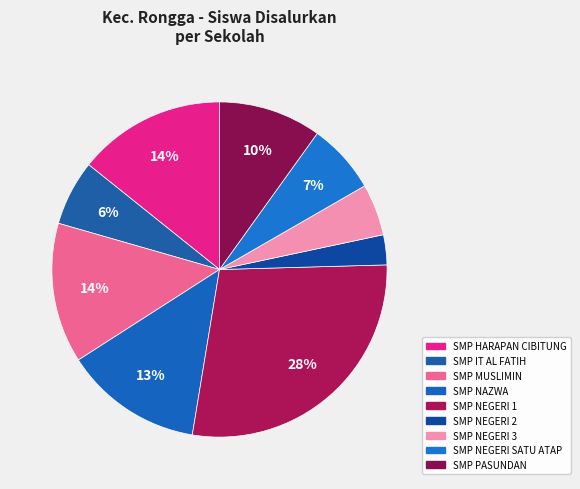

Which category has the smallest portion of the pie?

SMP NEGERI 2 RONGGA